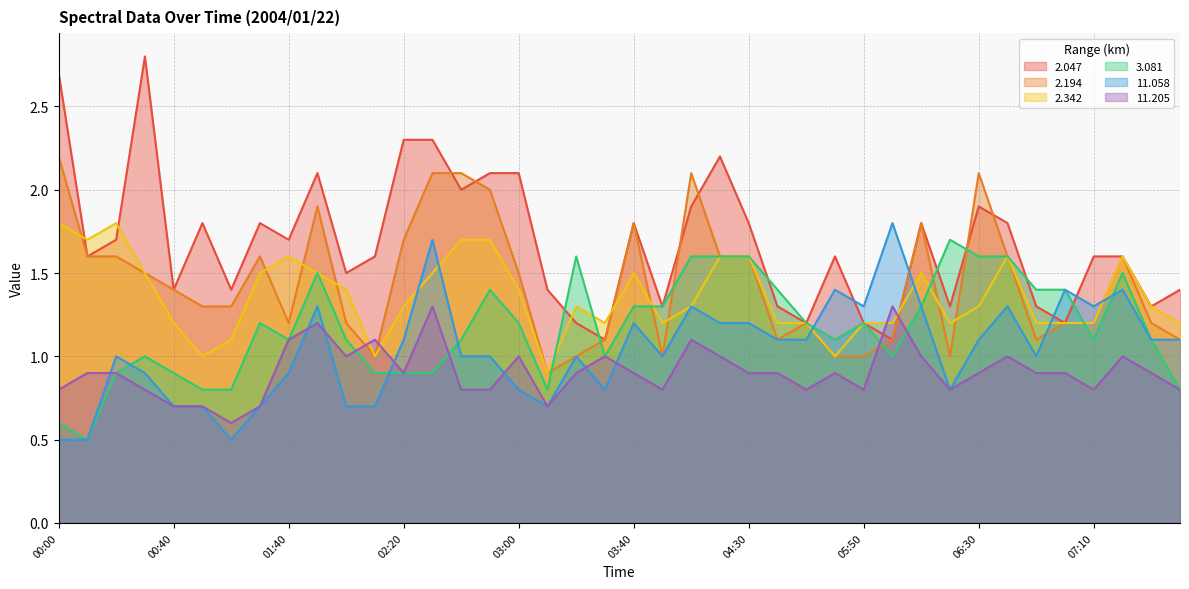

What is the highest value of the 11.205 series?

1.3